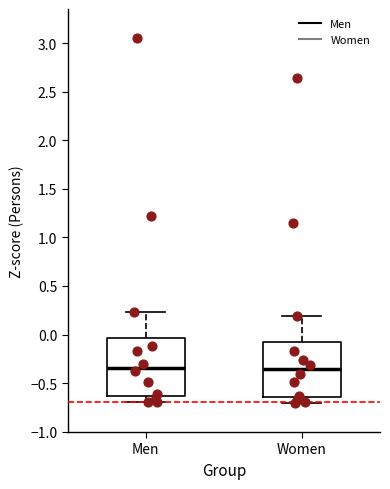

Where does the lower whisker of the box for Men end on the y-axis? The values are not printed on the chart, so give them approximately, as read against the axis.

-0.70